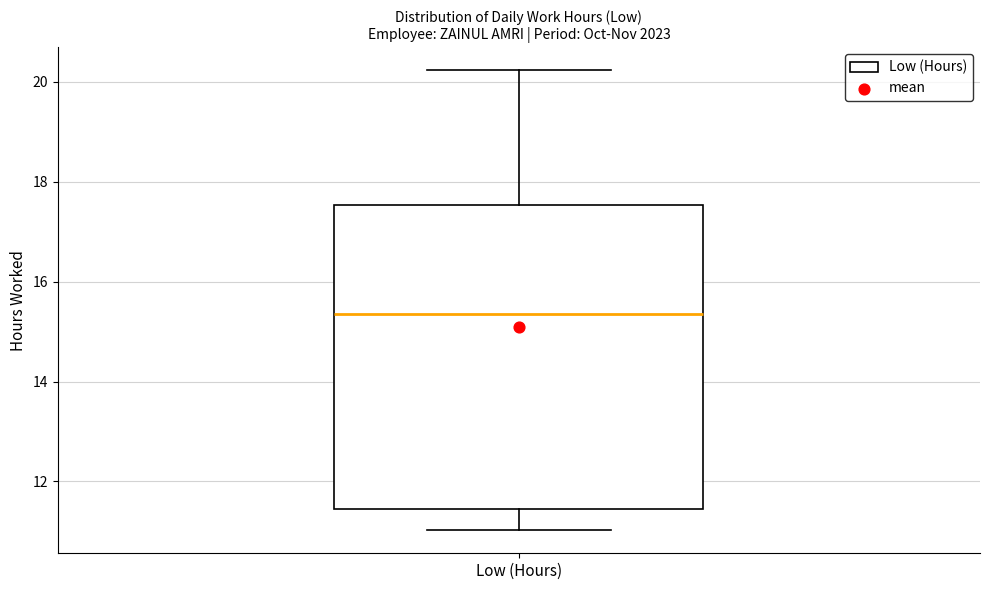

Transcribe this box plot: give where the median line is, the range the box spans, and where the two whiskers end, as read against the y-axis. The values are not printed on the chart, so give them approximately, as read against the axis.

median 15.4, box 11.4 to 17.6, whiskers 11.0 to 20.2